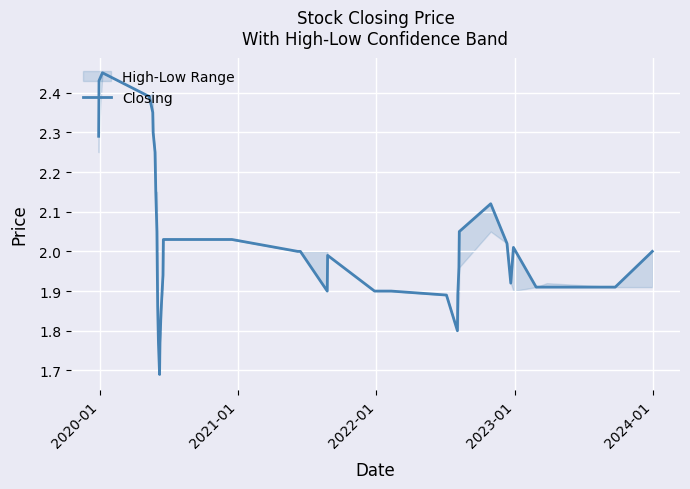

What is the average value?

2.0